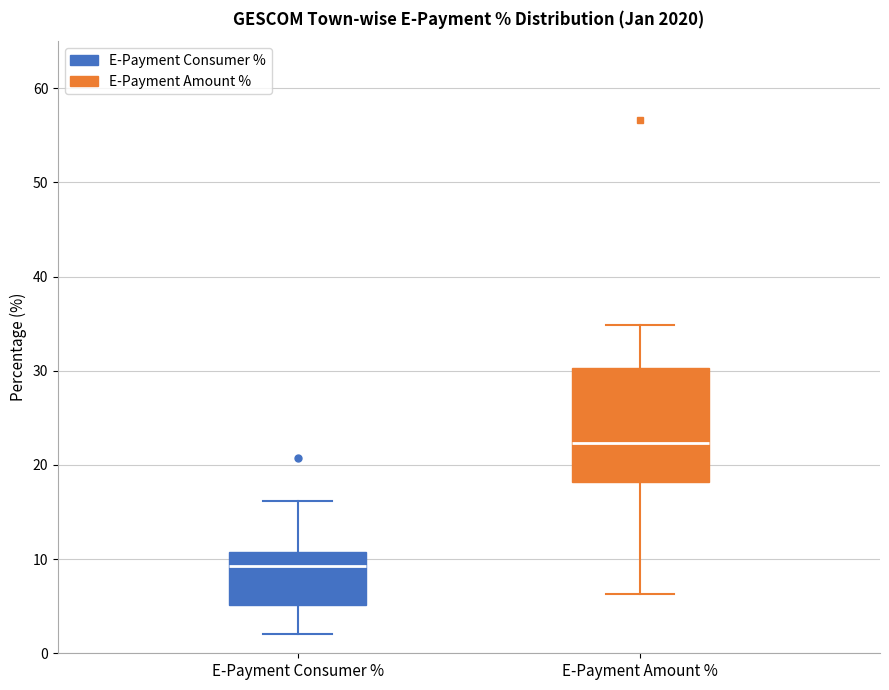

Reading left to right, transcribe this box plot: for each box, give where its median line is, the range the box spans, and where its two whiskers end, as read against the y-axis. The values are not printed on the chart, so give them approximately, as read against the axis.

E-Payment Consumer %: median 9, box 5 to 11, whiskers 2 to 16
E-Payment Amount %: median 22, box 18 to 30, whiskers 6 to 35